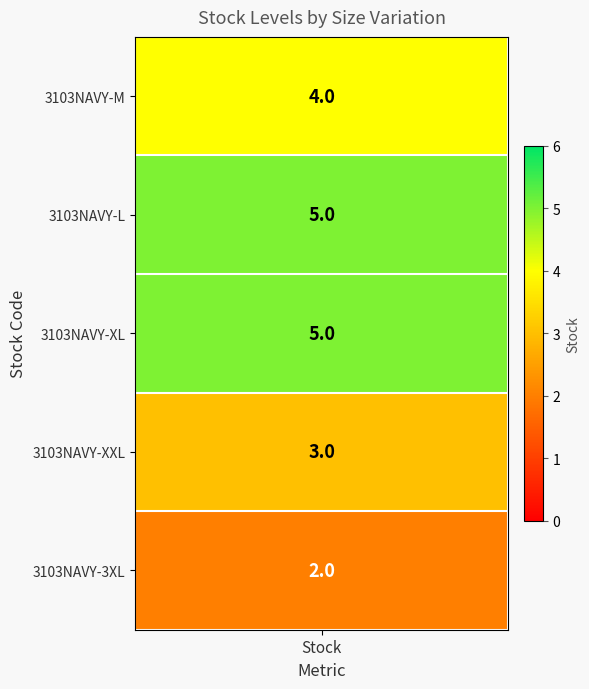

Which category has the lowest value across all series?

3103NAVY-3XL